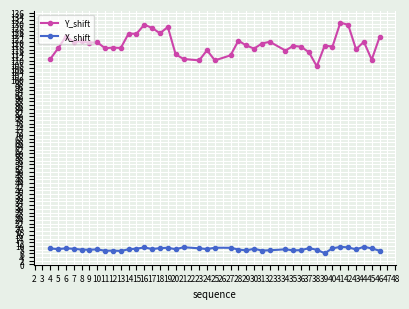

What is the average value of the Y_shift series?

118.7